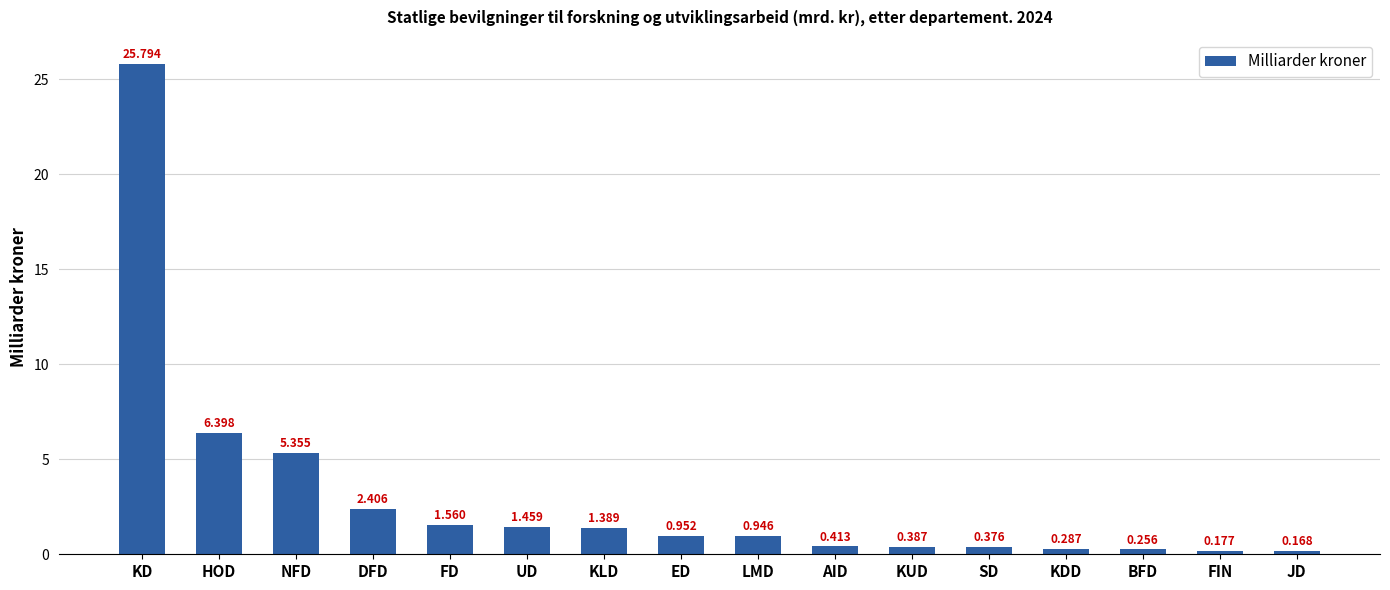

At which category does the chart reach its peak across all series?

KD